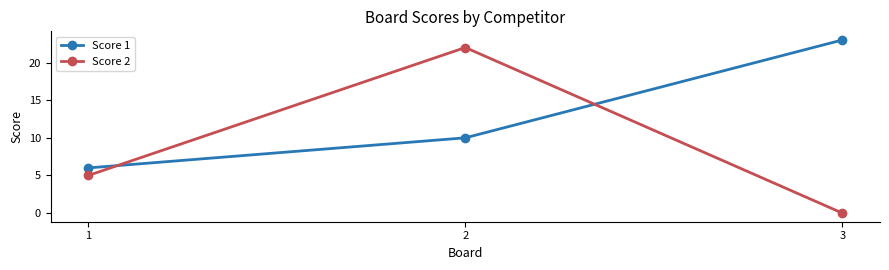

How many Score 1 values are between 6 and 23?

3